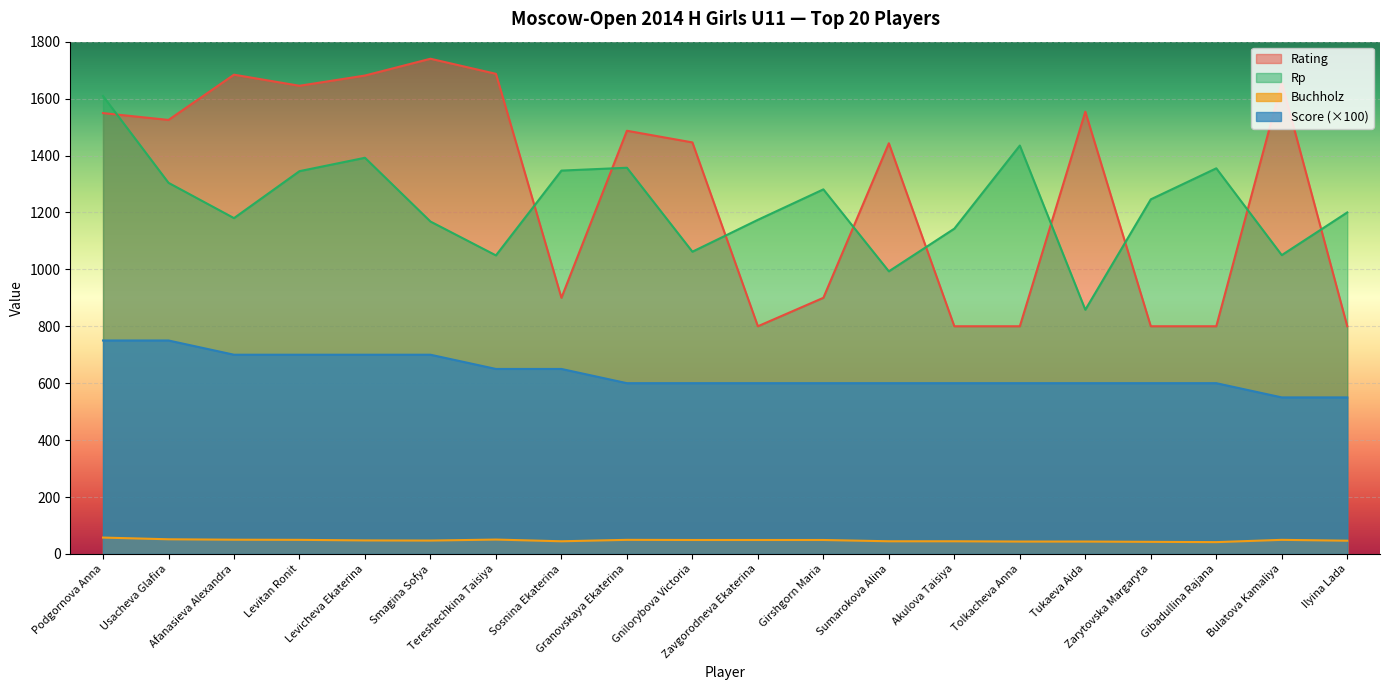

True or false: Buchholz and Rating cross at least once.

False